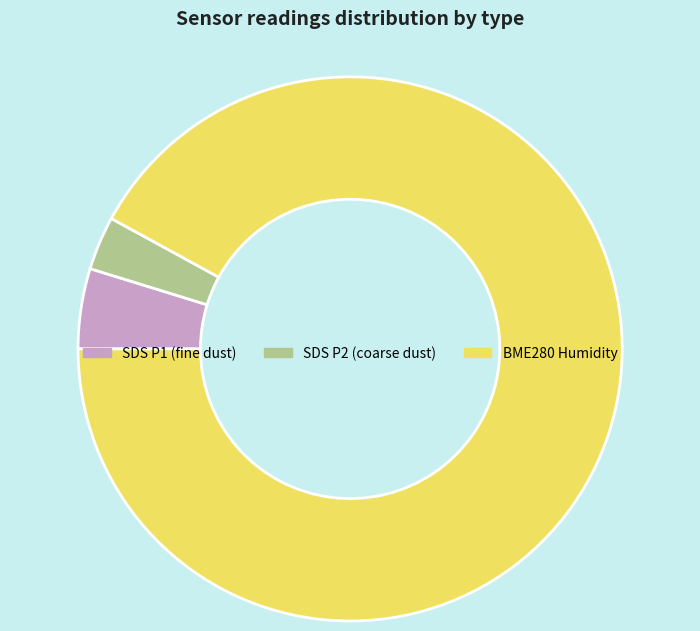

Is there any slice that represents more than half of the pie?

Yes